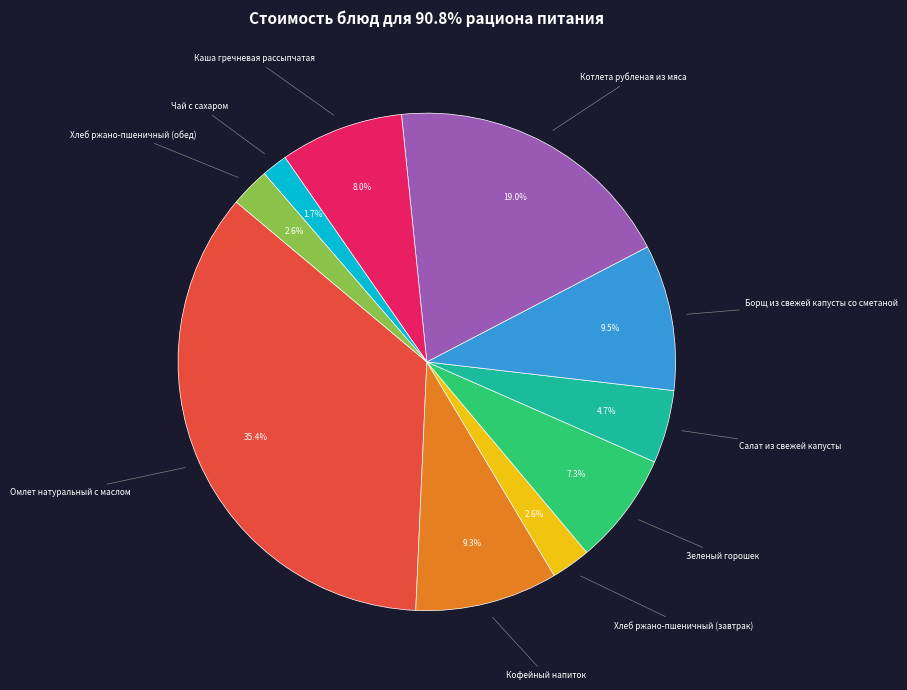

To the nearest percent, what is the difference between the Каша гречневая рассыпчатая and Чай с сахаром slice percentages?

6%